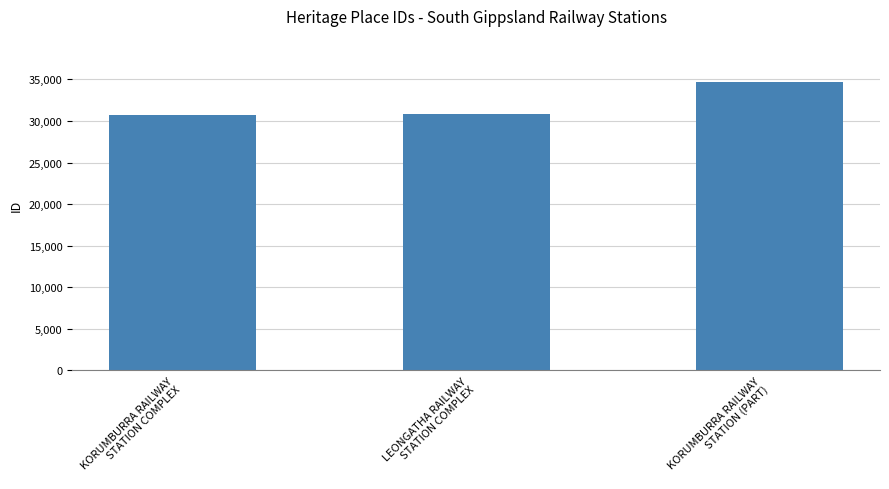

Is it true that the value at LEONGATHA RAILWAY
STATION COMPLEX is 30788?

True